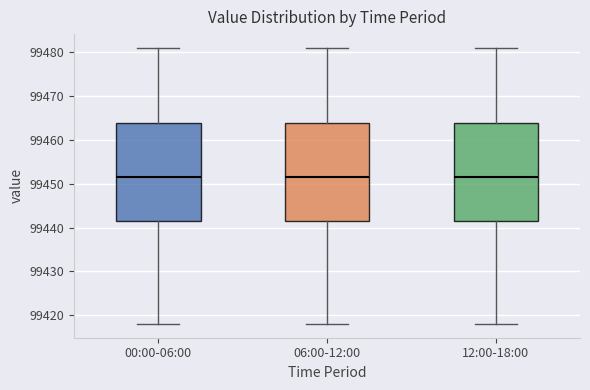

Reading left to right, transcribe this box plot: for each box, give where its median line is, the range the box spans, and where its two whiskers end, as read against the y-axis. The values are not printed on the chart, so give them approximately, as read against the axis.

00:00-06:00: median 99452, box 99442 to 99464, whiskers 99418 to 99481
06:00-12:00: median 99452, box 99442 to 99464, whiskers 99418 to 99481
12:00-18:00: median 99452, box 99442 to 99464, whiskers 99418 to 99481